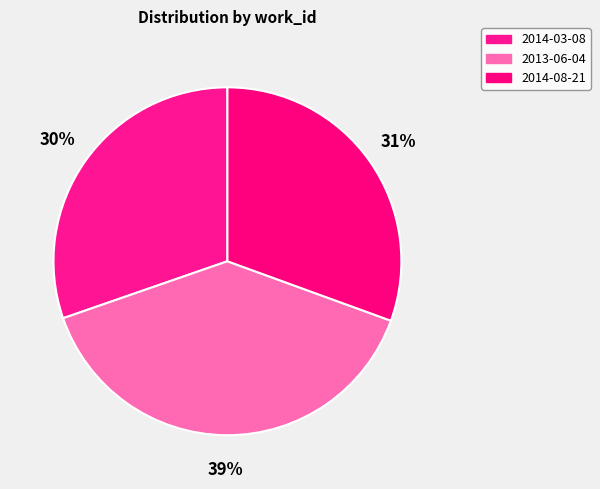

Which slice is the largest?

2013-06-04